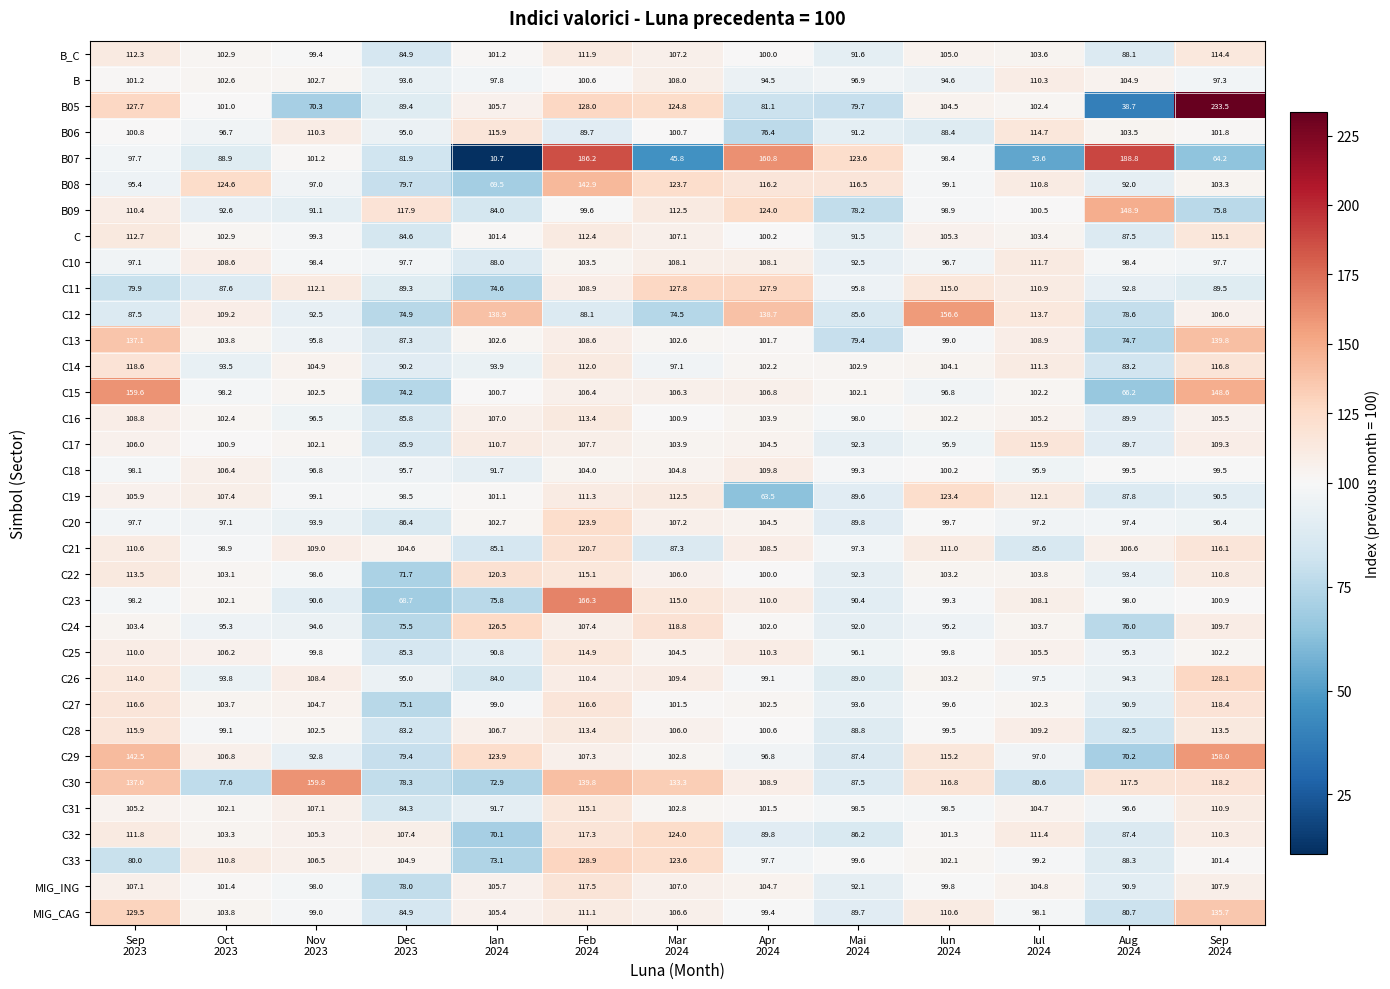

Which series has the largest range (max minus min)?

B05